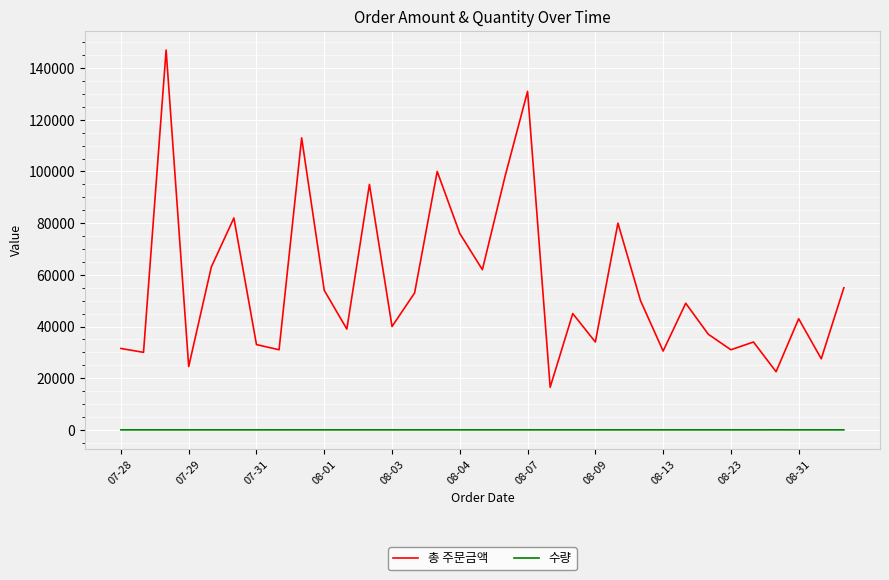

List the series in order of their overall mean, highest first.

총 주문금액, 수량